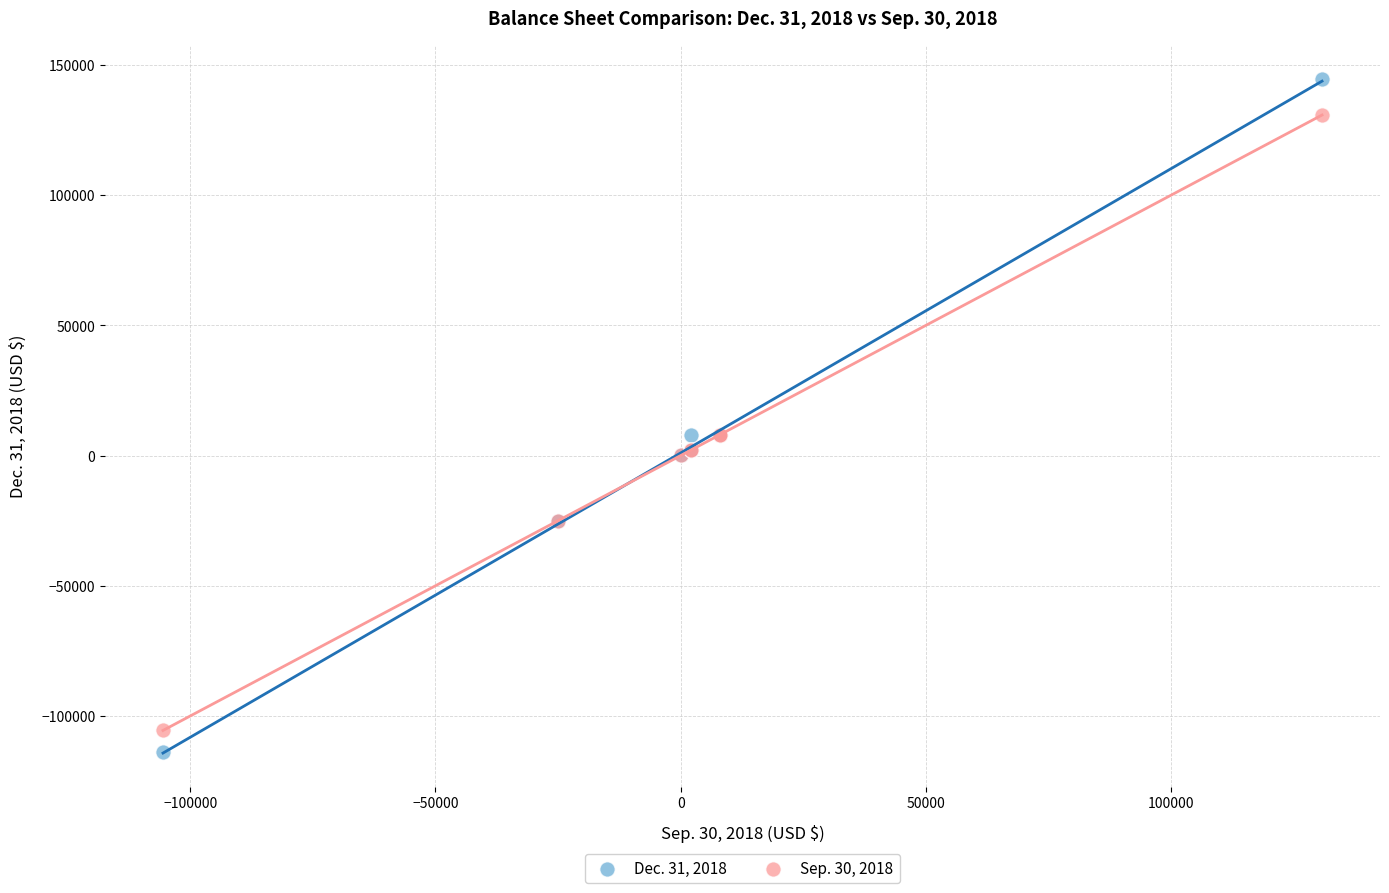

What is the X range (max minus min) for the scatter plot?

236238